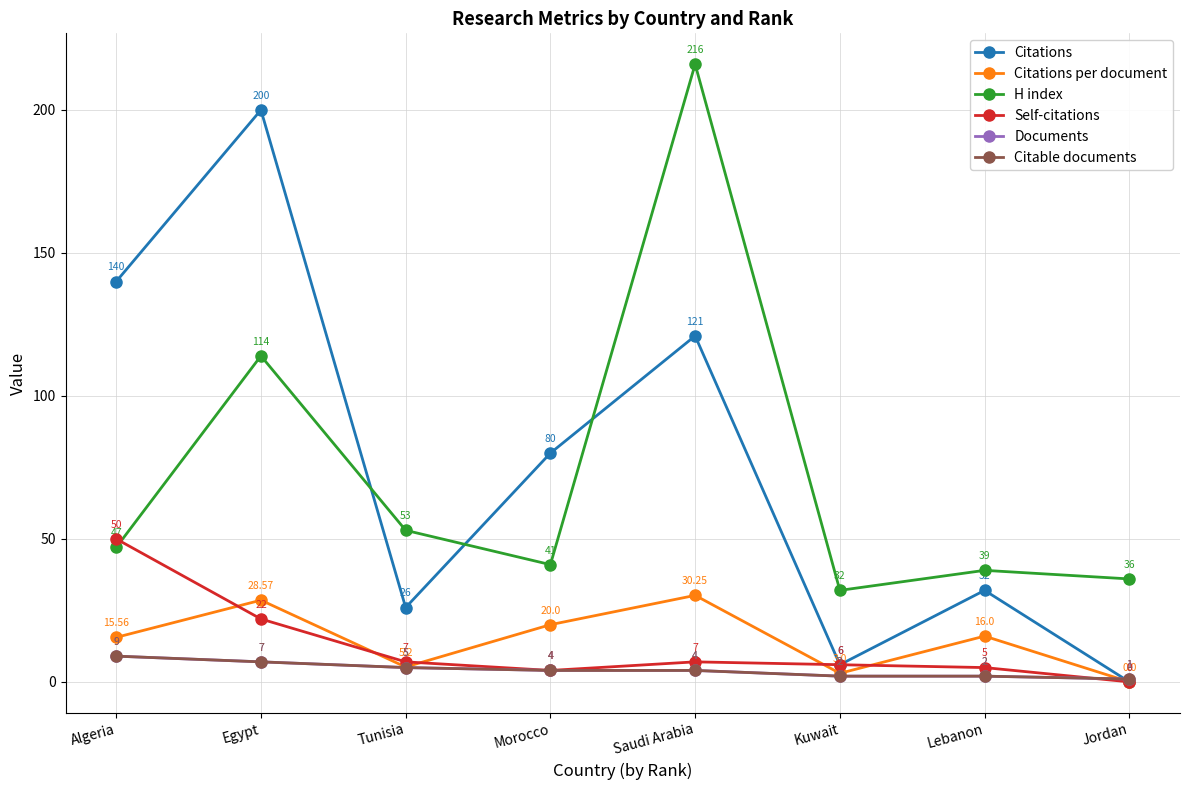

At which category does the chart reach its minimum across all series?

Jordan